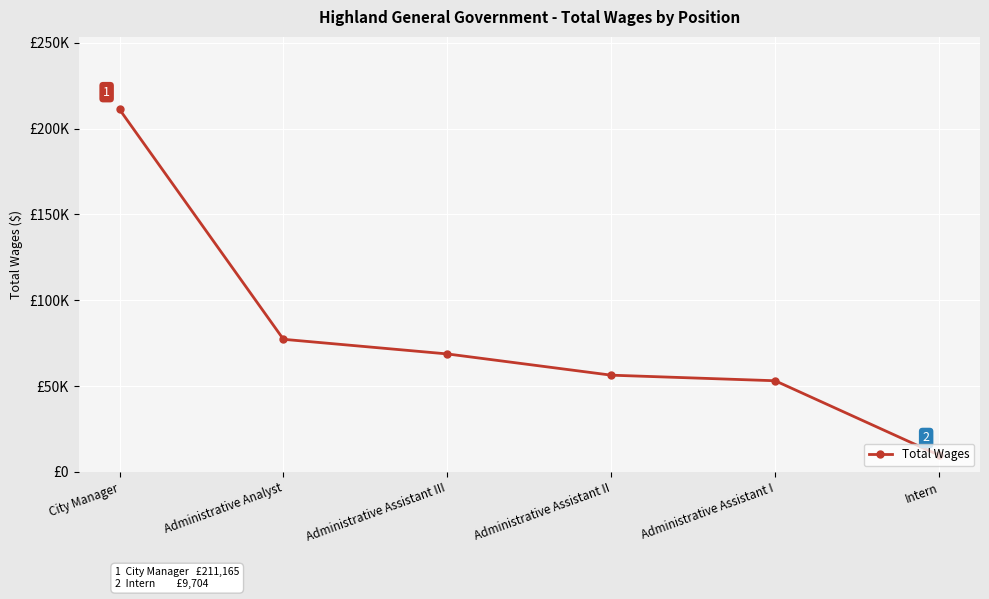

True or false: the data has more than 2 interior local peaks.

False